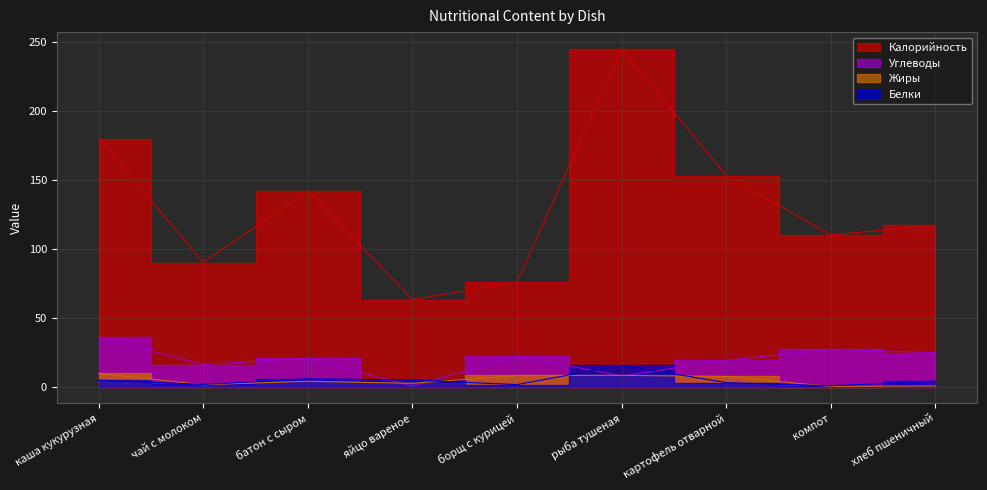

At which label does Жиры first exceed 3?

каша кукурузная